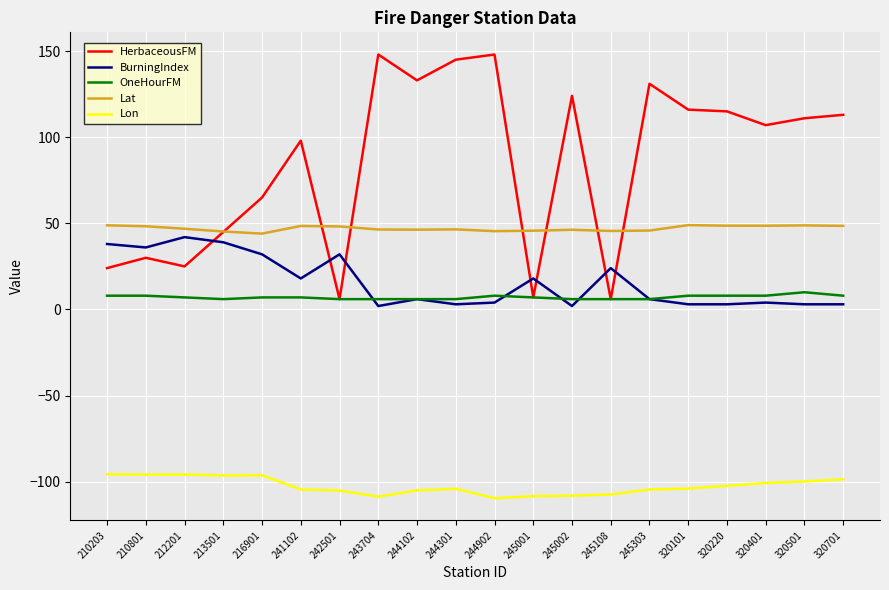

How many lines are shown in the chart?

5